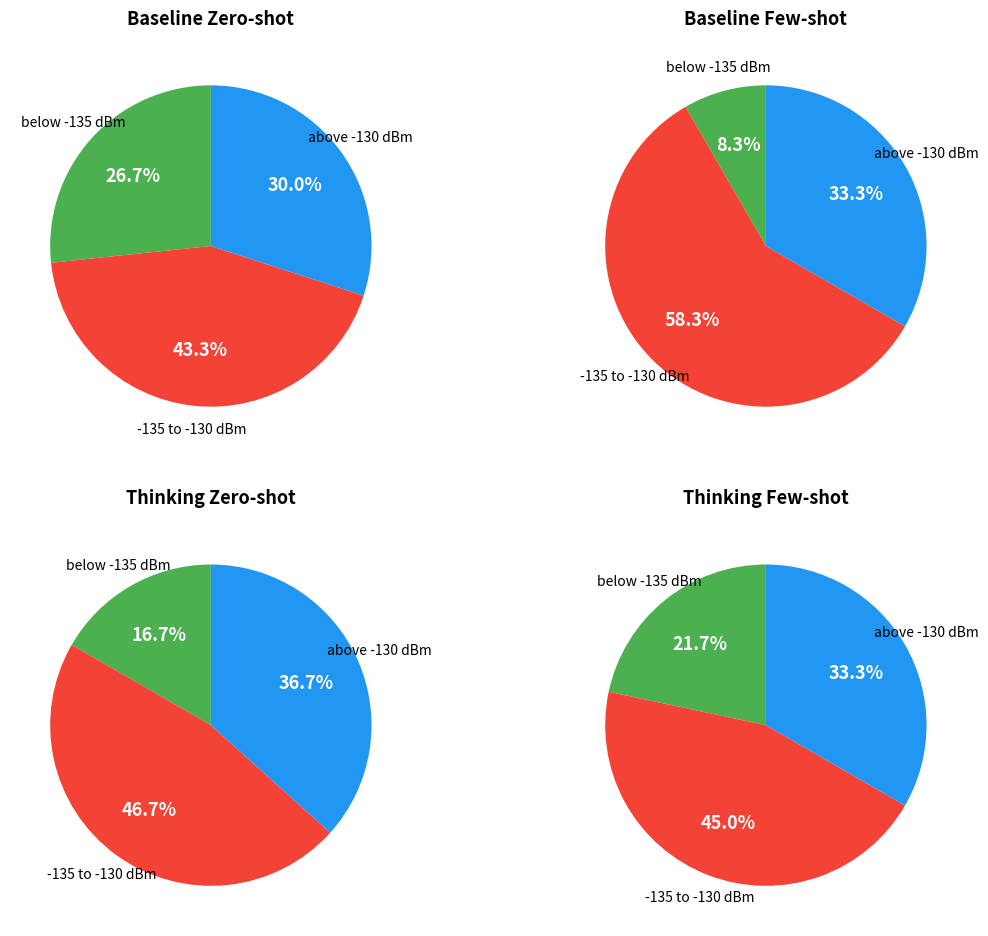

Does any single category account for the majority?

No